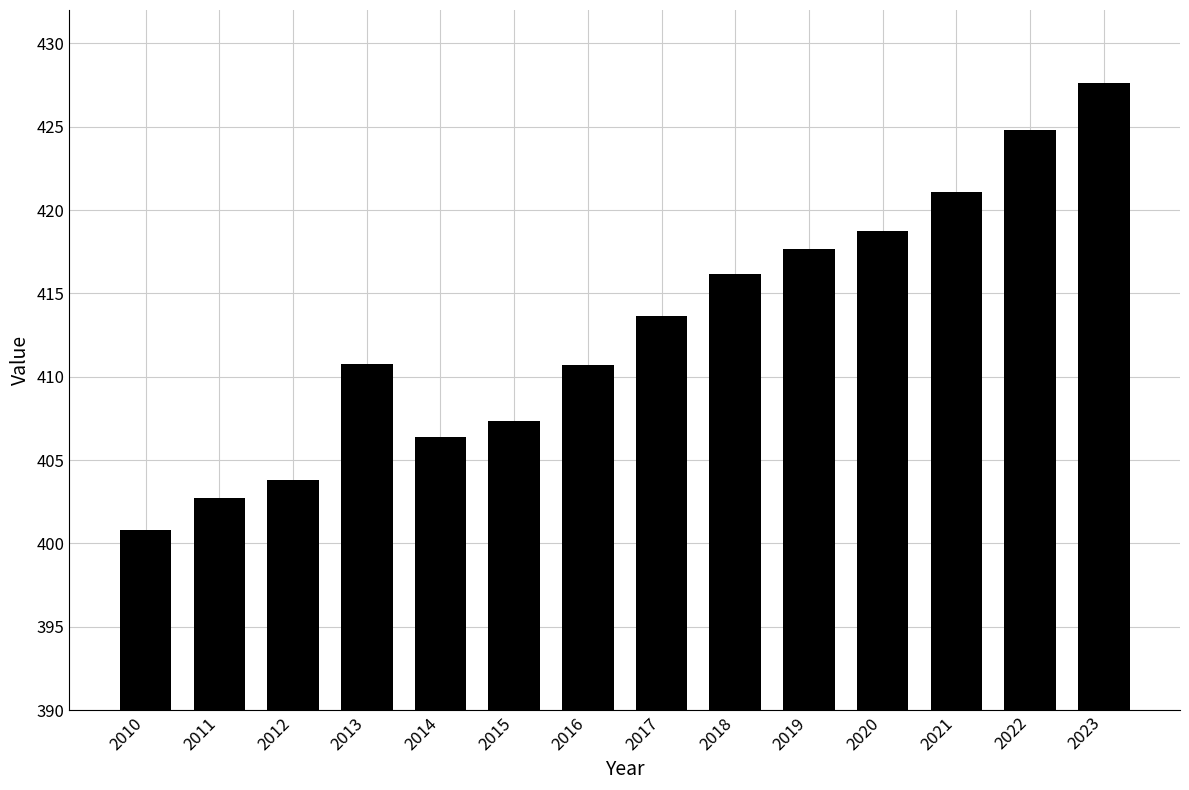

Between 2010 and 2012, which is larger?

2012